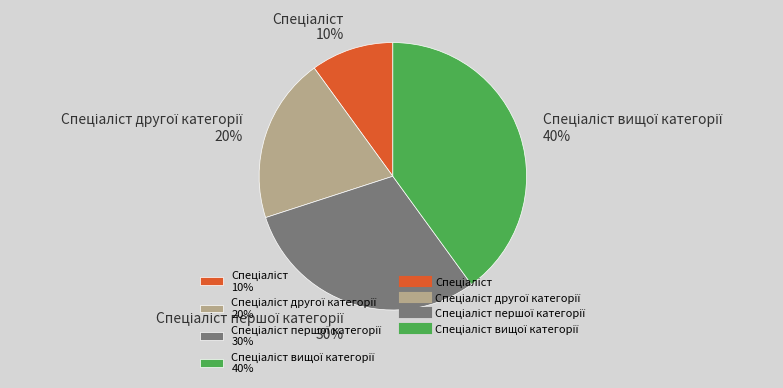

Is there any slice that represents more than half of the pie?

No